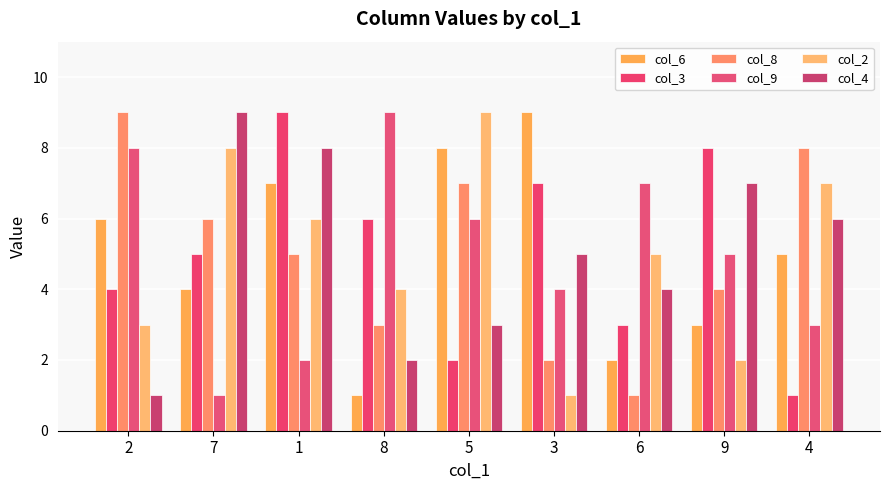

List the labels in order of col_8 value, largest first.

2, 4, 5, 7, 1, 9, 8, 3, 6